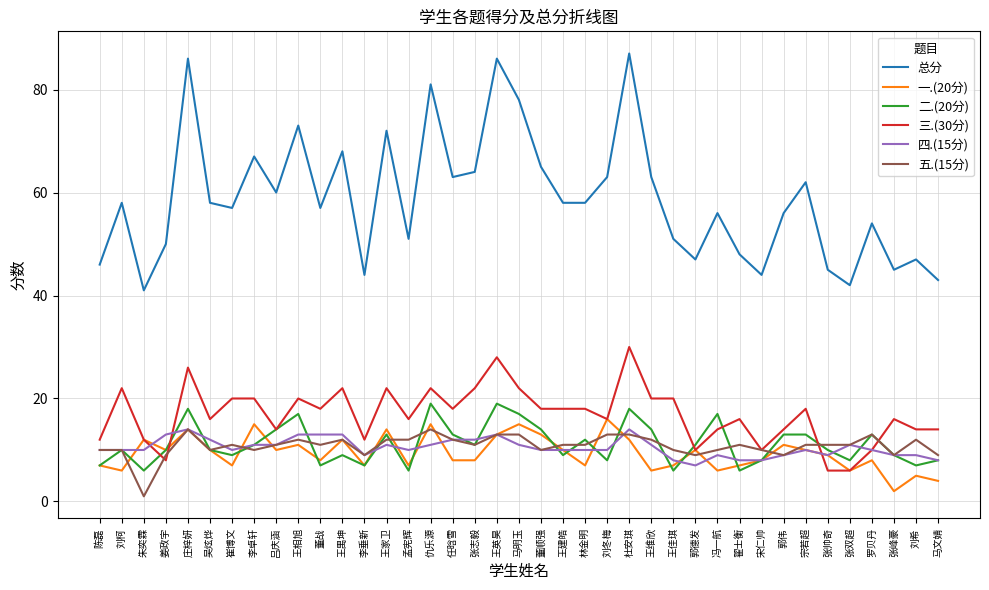

The value of 五.(15分) at 刘希 is 12. True or false?

True